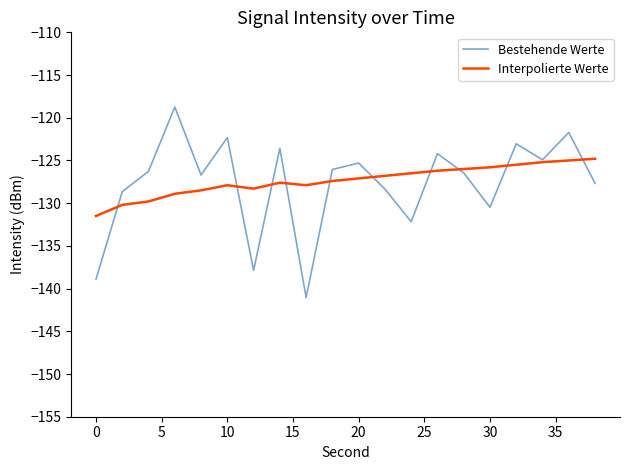

What is the maximum value for Bestehende Werte?

-118.7